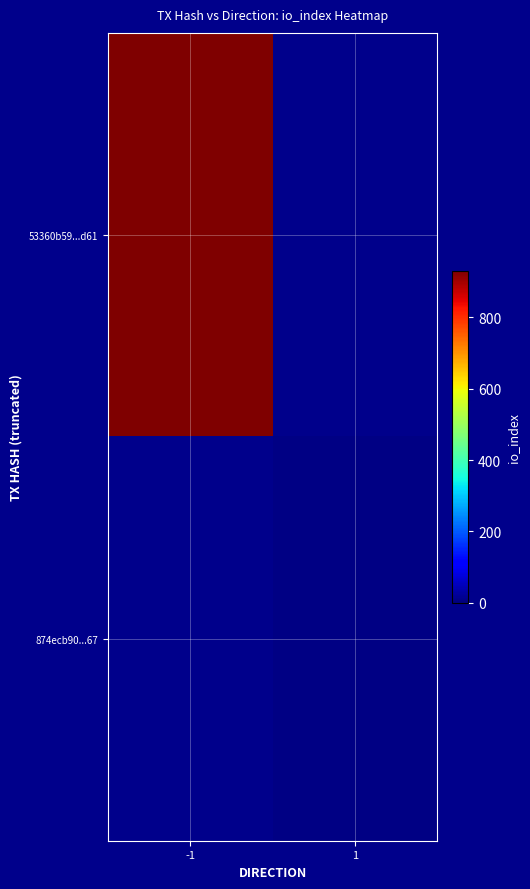

Rank the series by their average value, from lowest to highest.

53360b59...d61, 874ecb90...67